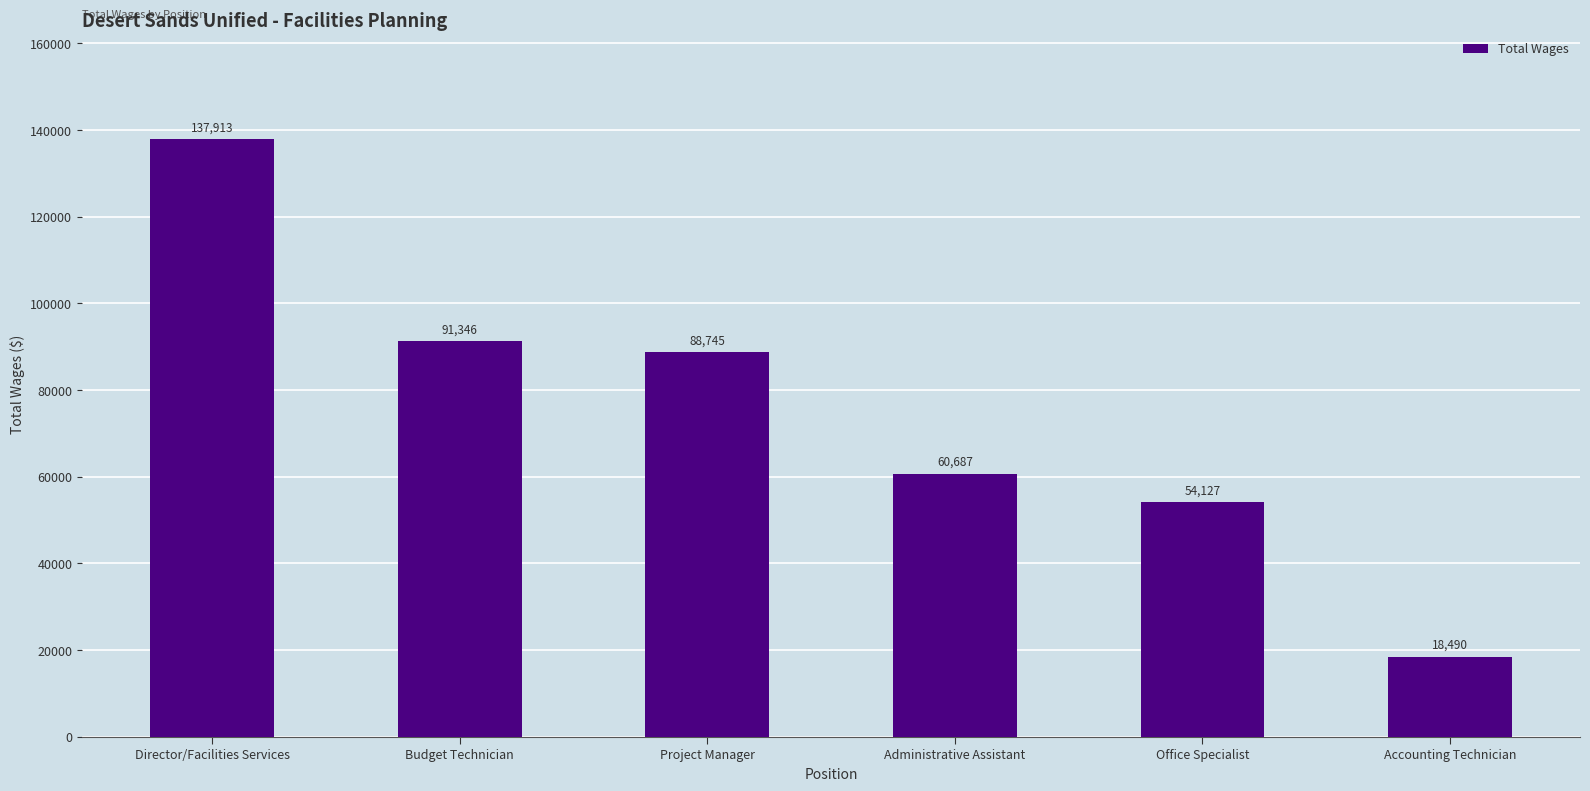

Where is the data nearest to the value 78201?

Project Manager